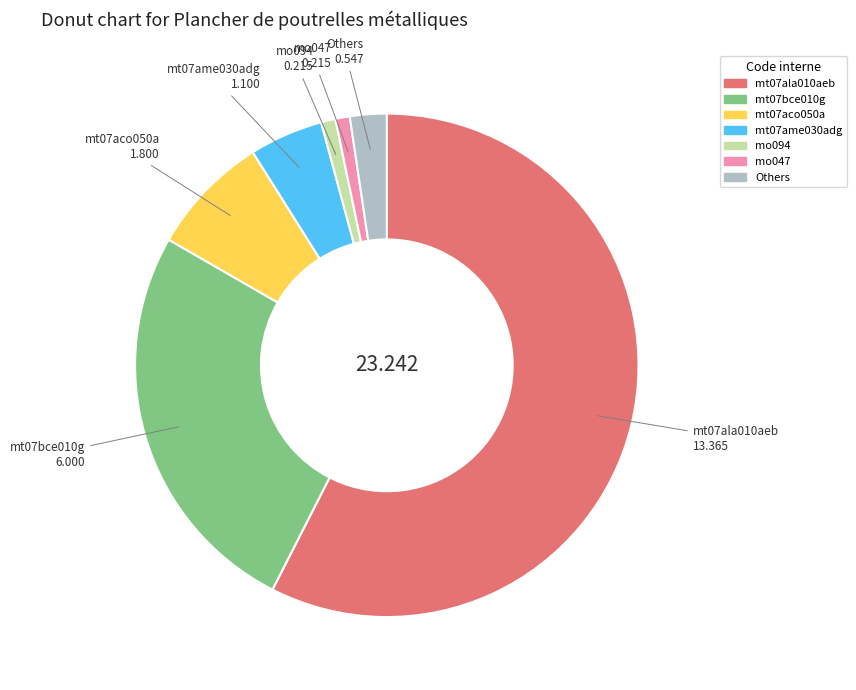

Is there any slice that represents more than half of the pie?

Yes